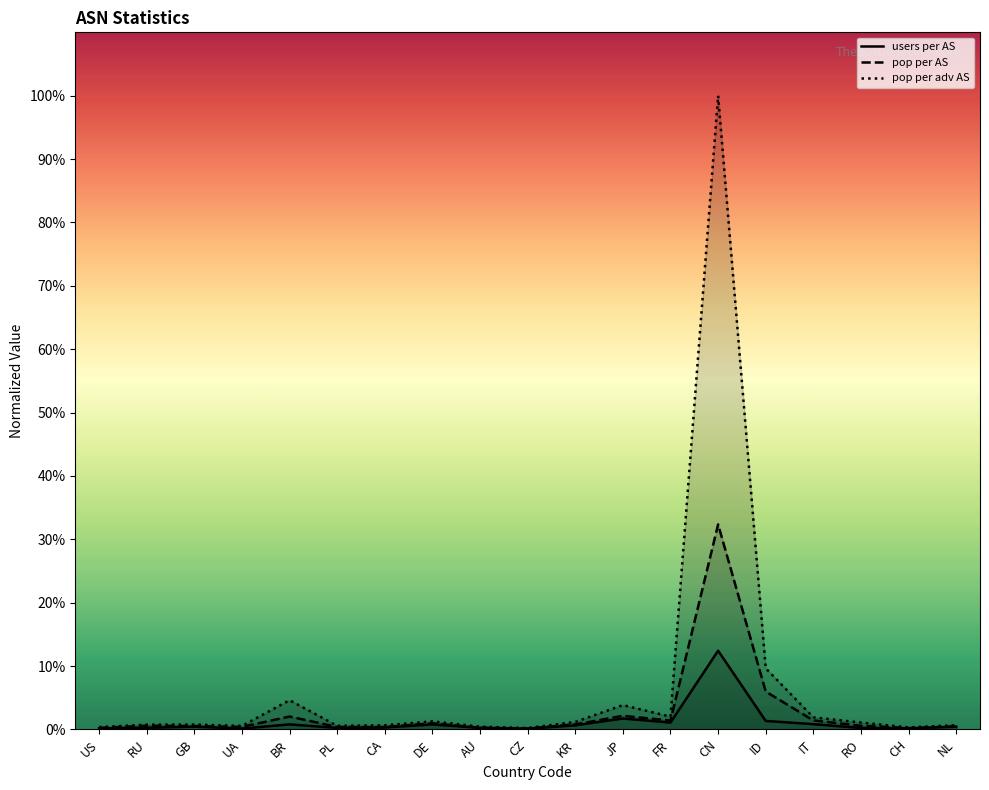

Where is users per AS nearest to the value 0?

CZ